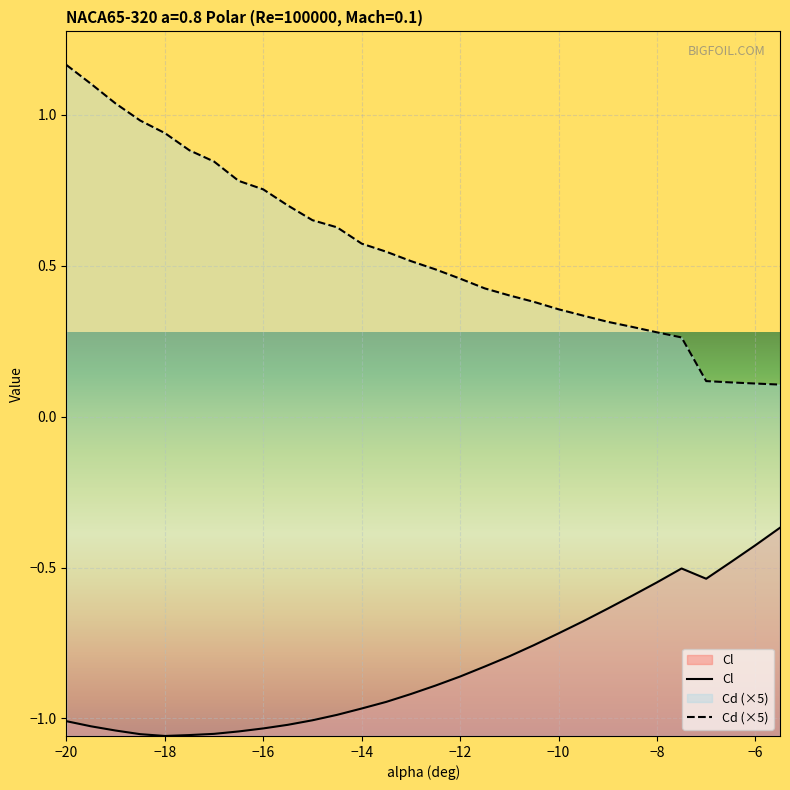

Reading left to right, list all the values displayed in this chart.

Cl: -20=-1.0	-19.5=-1.0	-19=-1.0	-18.5=-1.1	-18=-1.1	-17.5=-1.1	-17=-1.1	-16.5=-1.0	-16=-1.0	-15.5=-1.0	-15=-1.0	-14.5=-1.0	-14=-1.0	-13.5=-0.9	-13=-0.9	-12.5=-0.9	-12=-0.9	-11.5=-0.8	-11=-0.8	-10.5=-0.8	-10=-0.7	-9.5=-0.7	-9=-0.6	-8.5=-0.6	-8=-0.5	-7.5=-0.5	-7=-0.5	-6.5=-0.5	-6=-0.4	-5.5=-0.4
Cd: -20=1.2	-19.5=1.1	-19=1.0	-18.5=1.0	-18=0.9	-17.5=0.9	-17=0.8	-16.5=0.8	-16=0.8	-15.5=0.7	-15=0.7	-14.5=0.6	-14=0.6	-13.5=0.5	-13=0.5	-12.5=0.5	-12=0.5	-11.5=0.4	-11=0.4	-10.5=0.4	-10=0.4	-9.5=0.3	-9=0.3	-8.5=0.3	-8=0.3	-7.5=0.3	-7=0.1	-6.5=0.1	-6=0.1	-5.5=0.1